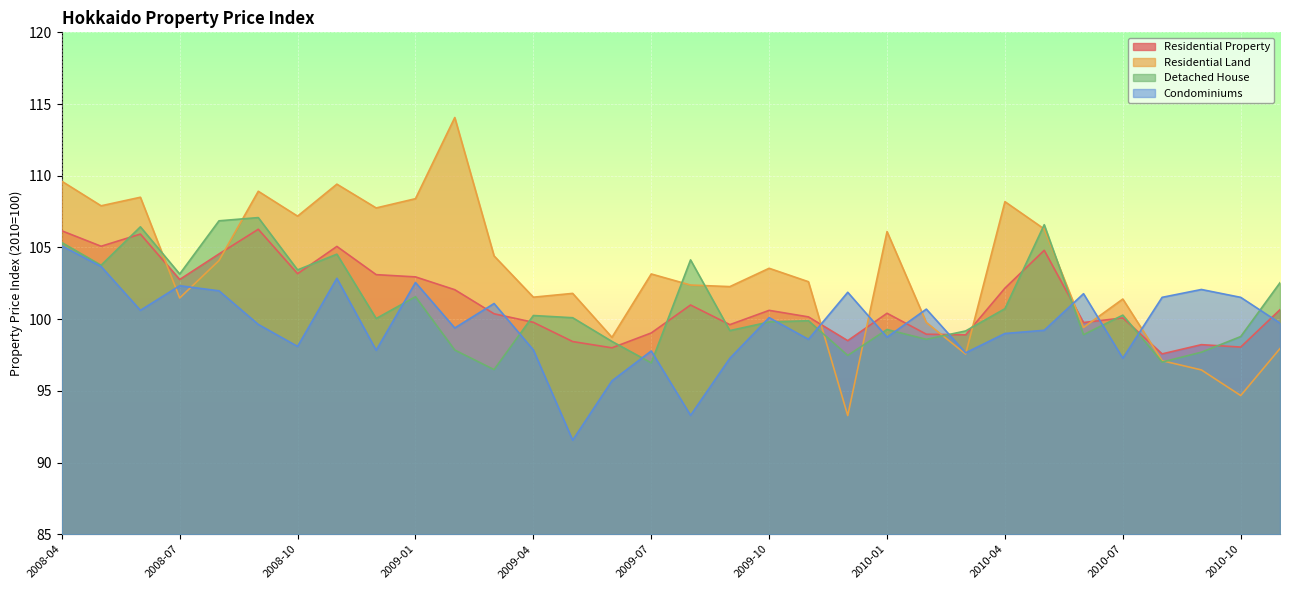

What is the label of the 17th point from the left?

2009-08